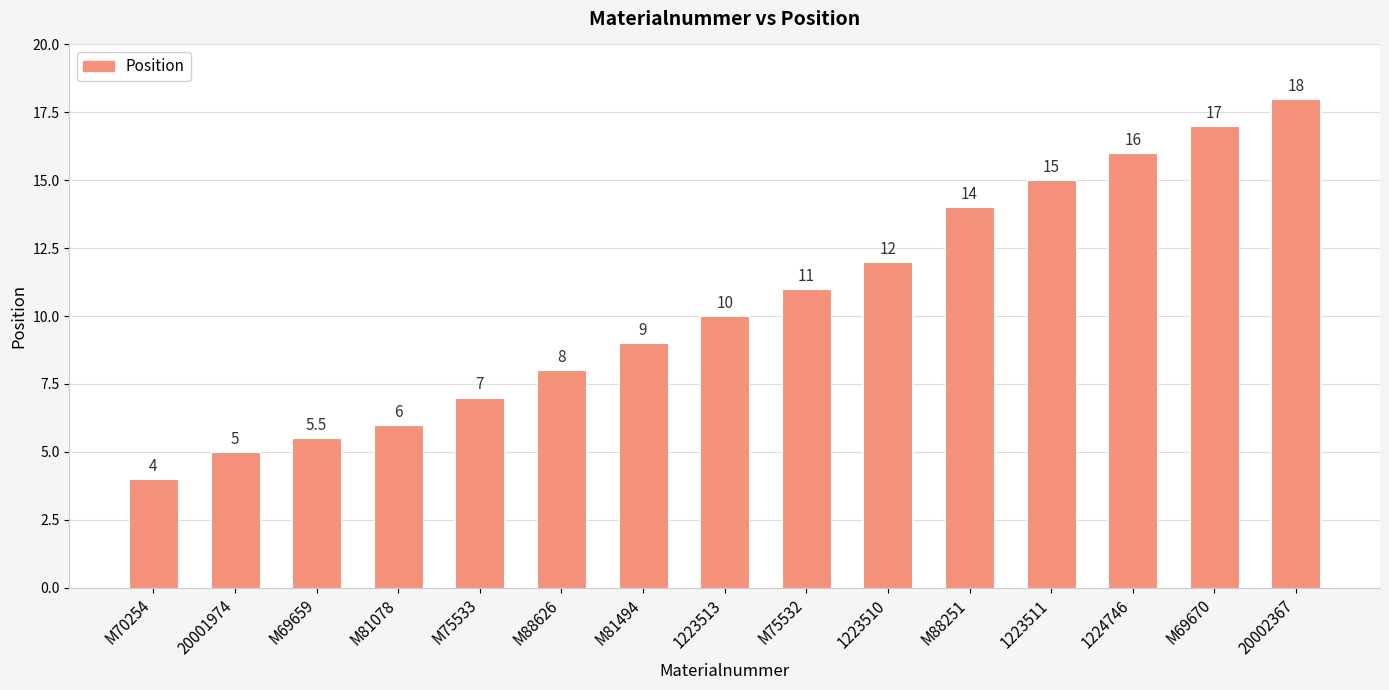

How many values are below 10?

7